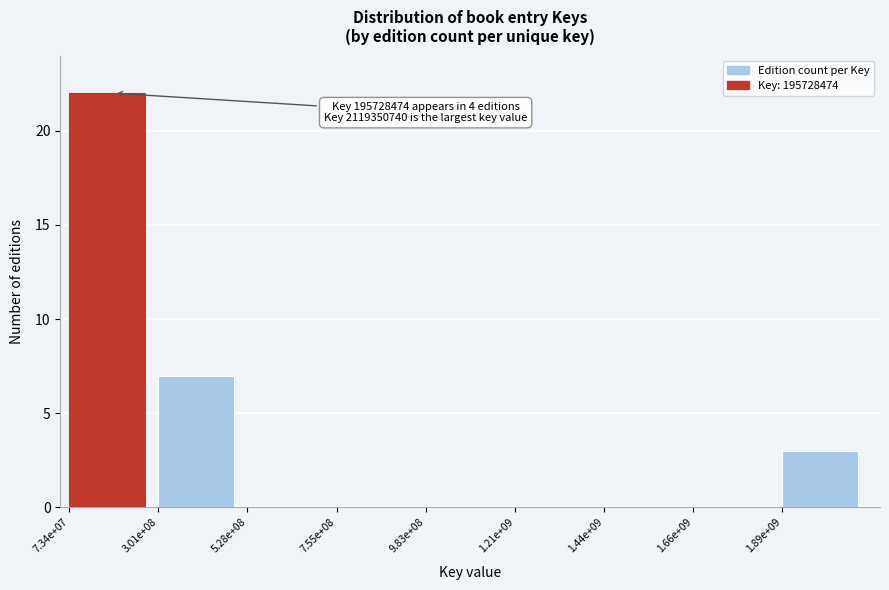

Reading left to right, what are all the values shown in this chart?

7.34e+07=22	3.01e+08=7	5.28e+08=0	7.55e+08=0	9.83e+08=0	1.21e+09=0	1.44e+09=0	1.66e+09=0	1.89e+09=3